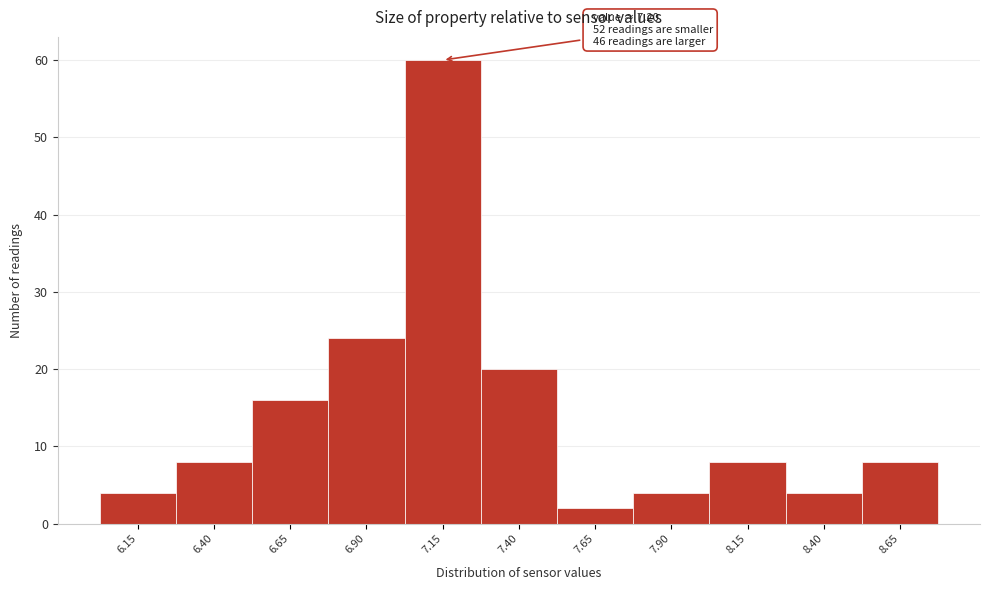

Which range on the x-axis has the tallest bar?

7.025 to 7.275